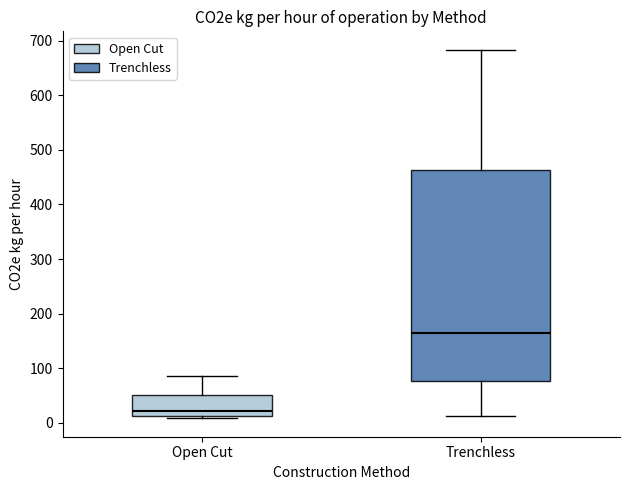

Which box has the highest median line?

Trenchless